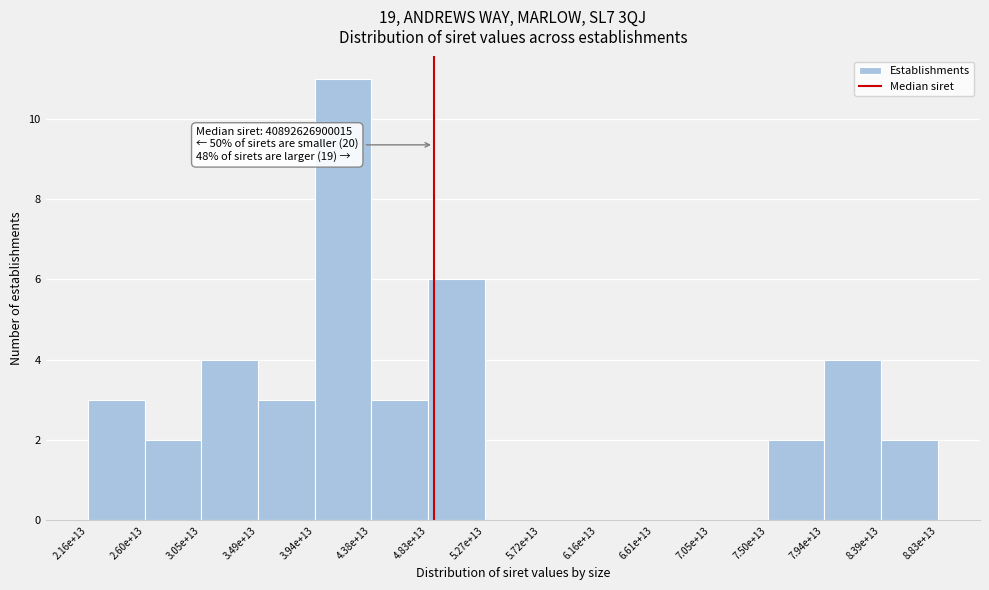

Reading left to right, what are all the values shown in this chart?

2.16e+13=3	2.60e+13=2	3.05e+13=4	3.49e+13=3	3.94e+13=11	4.38e+13=3	4.83e+13=6	5.27e+13=0	5.72e+13=0	6.16e+13=0	6.61e+13=0	7.05e+13=0	7.50e+13=2	7.94e+13=4	8.39e+13=2